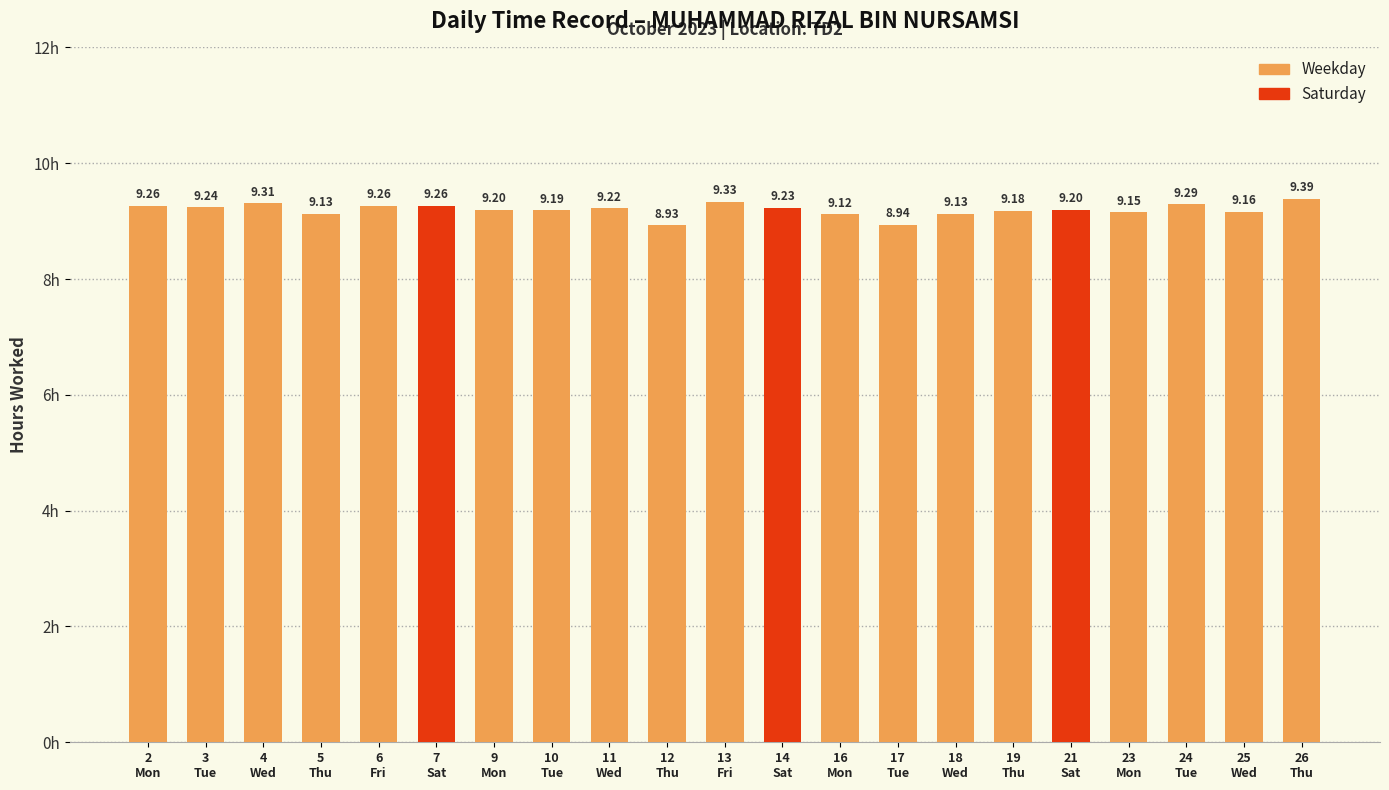

What is the difference between the second highest and minimum values?

0.4